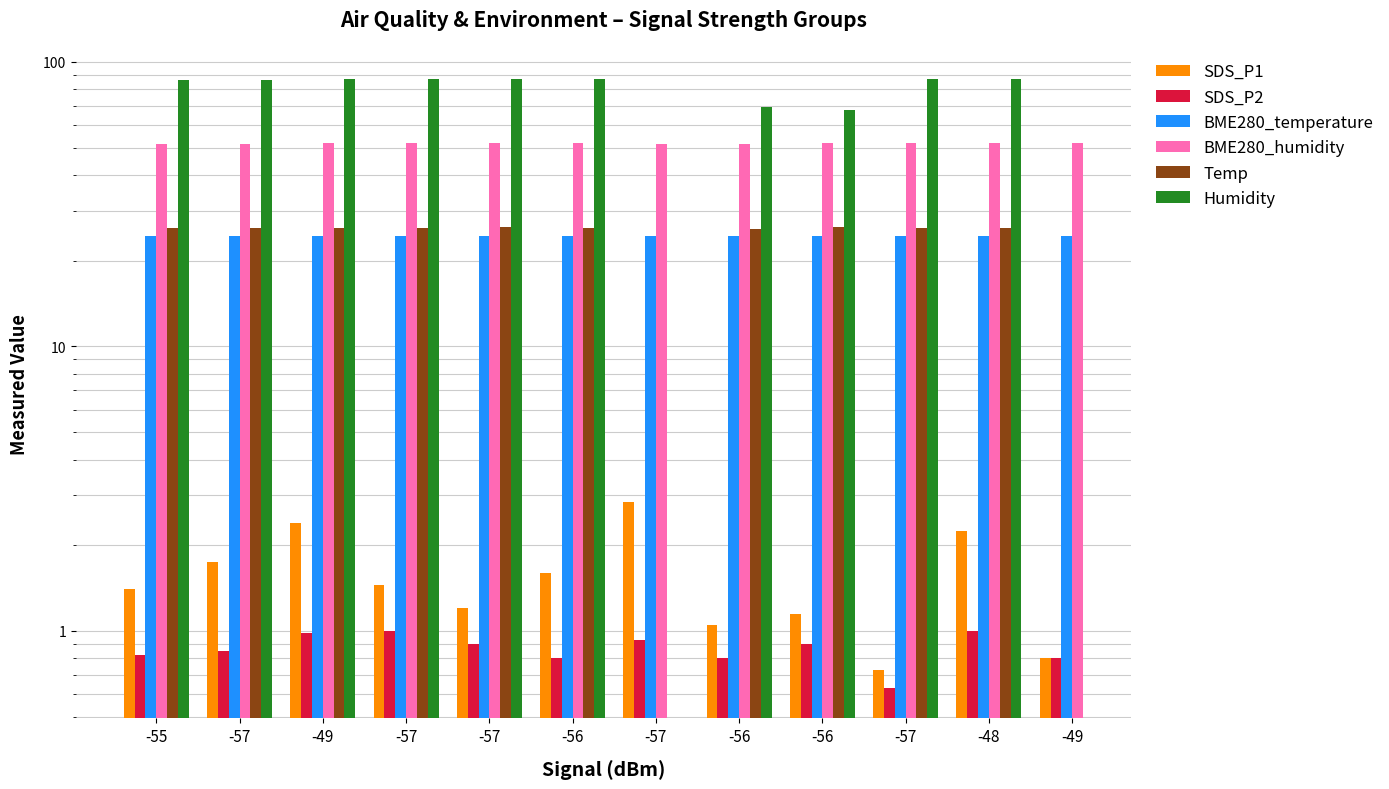

Which category has the highest value in the BME280_temperature series?

-55